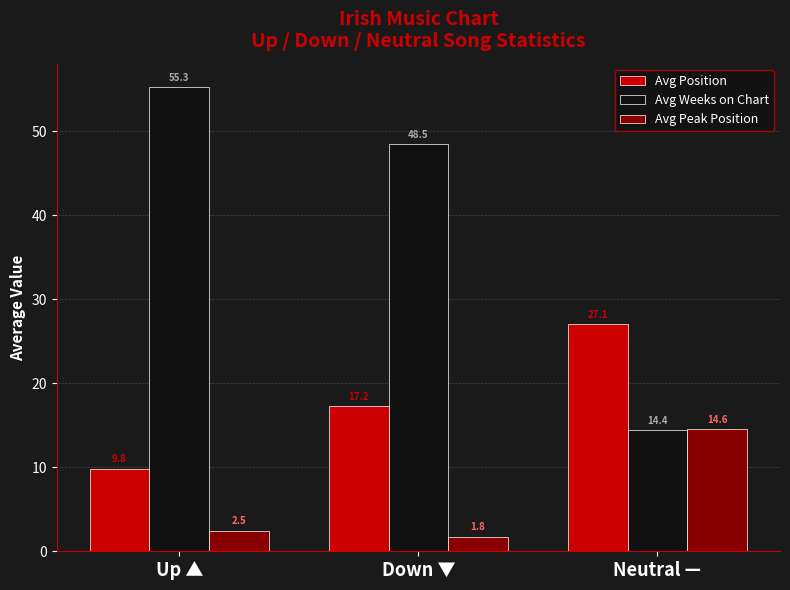

How many values in the Avg Weeks on Chart series are below 48?

1